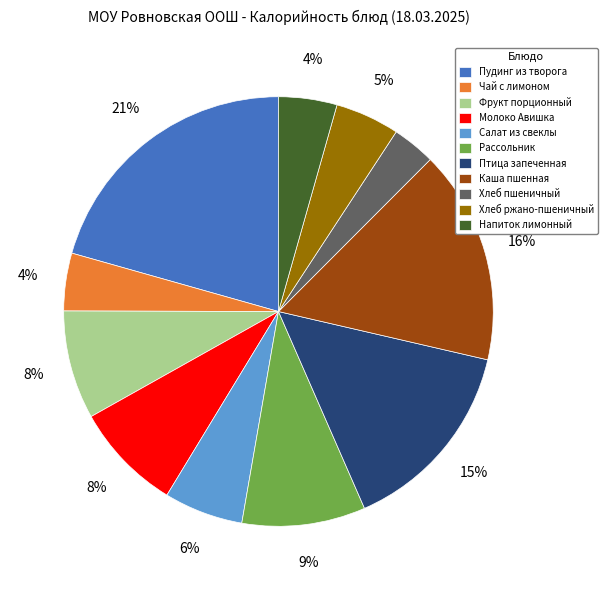

To the nearest percent, what portion does Хлеб пшеничный represent?

3%